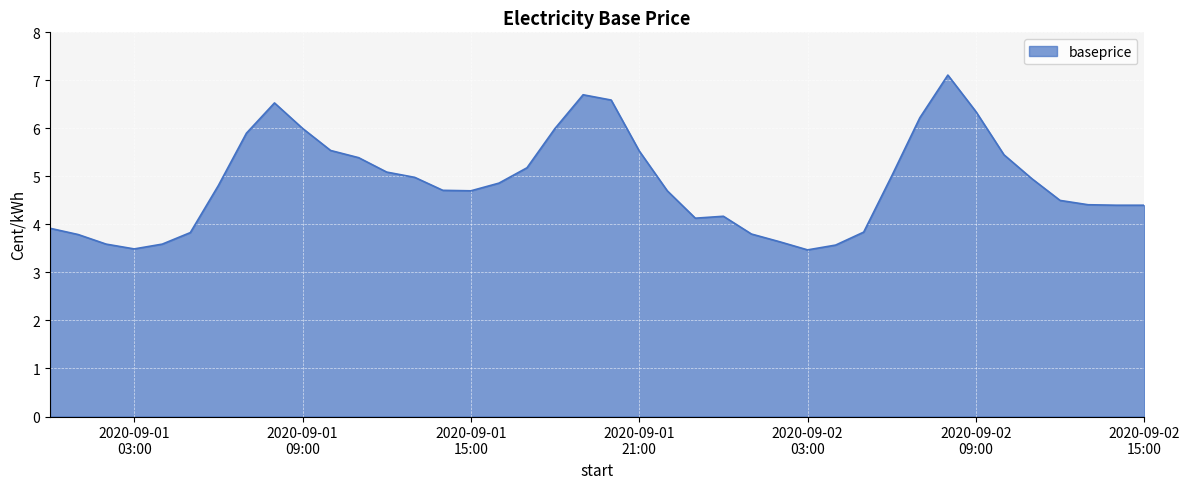

What is the average value?

4.9